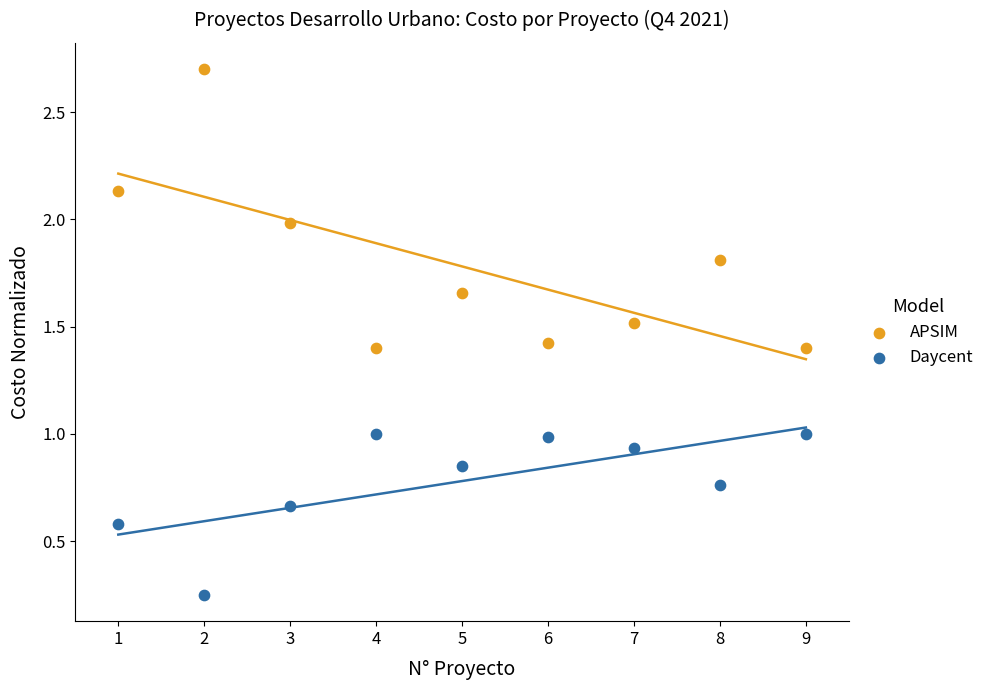

Which series has the largest Y range (max minus min)?

APSIM